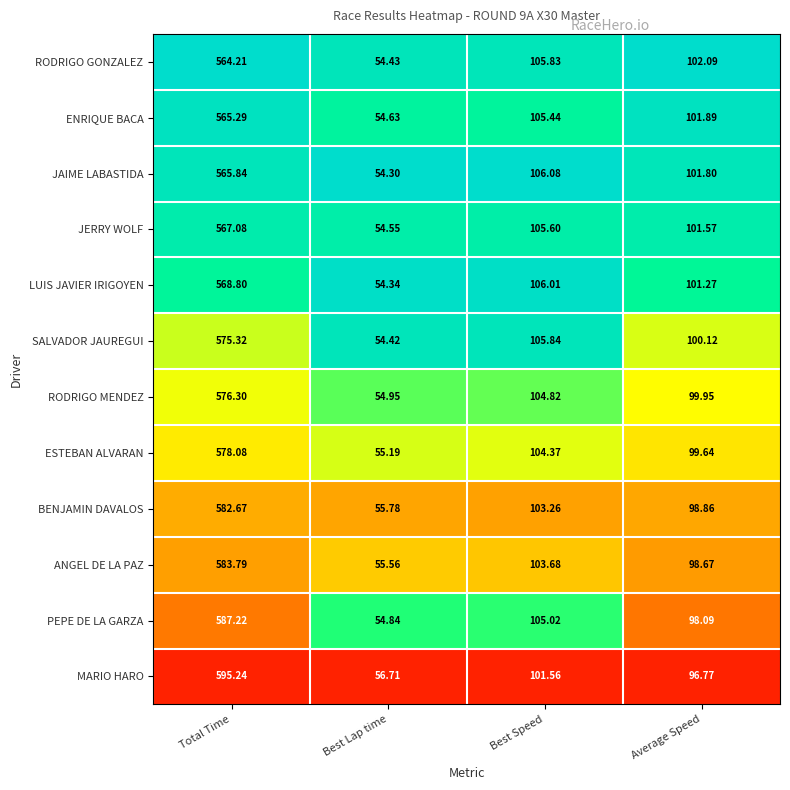

At which label does BENJAMIN DAVALOS first exceed 103?

Total Time